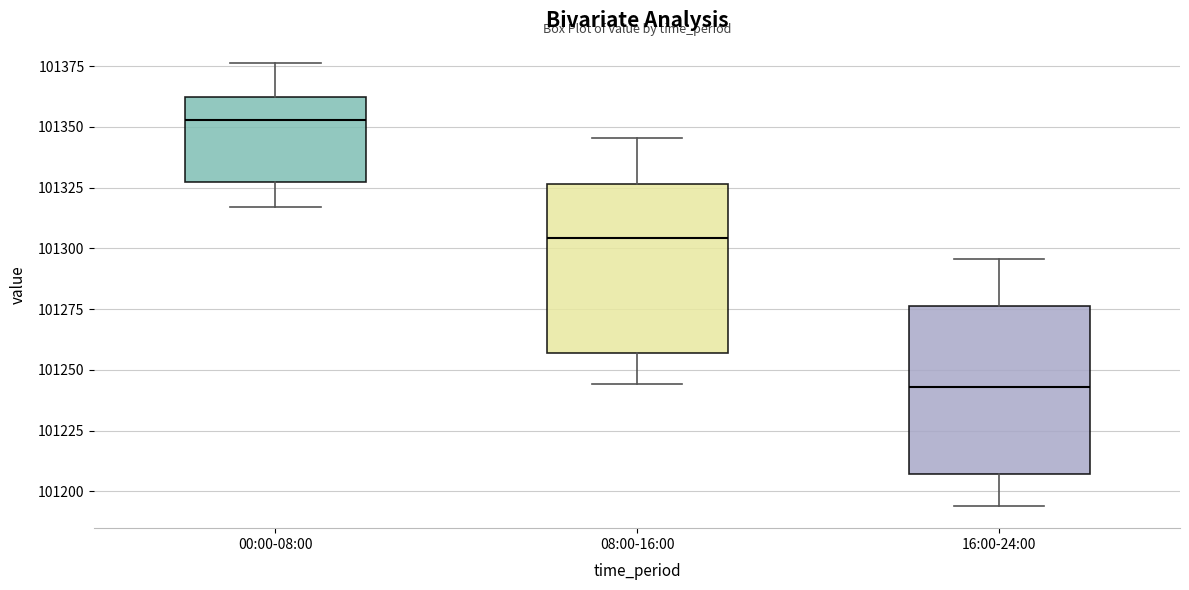

Reading left to right, read every box against the y-axis: the position of its median line, the range the box covers, and the ends of its whiskers. The values are not printed on the chart, so give them approximately, as read against the axis.

00:00-08:00: median 101355, box 101325 to 101360, whiskers 101315 to 101375
08:00-16:00: median 101305, box 101255 to 101325, whiskers 101245 to 101345
16:00-24:00: median 101245, box 101205 to 101275, whiskers 101195 to 101295